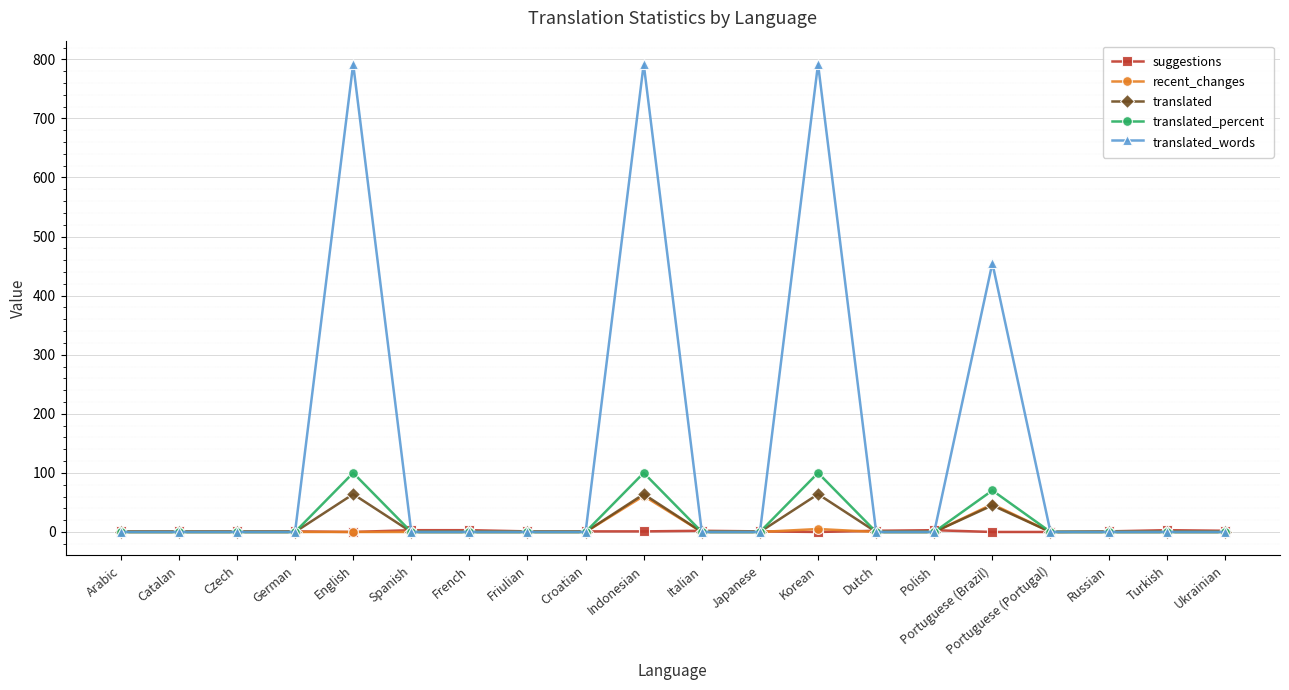

Where is recent_changes nearest to the value 30?

Portuguese (Brazil)